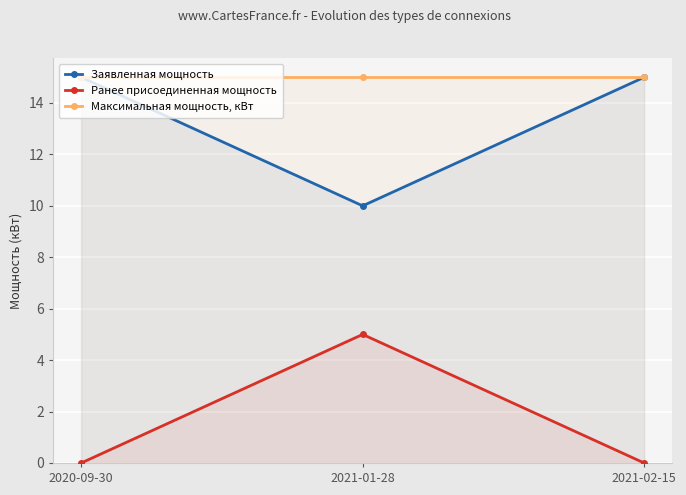

Which series has the largest total across all categories?

Максимальная мощность, кВт